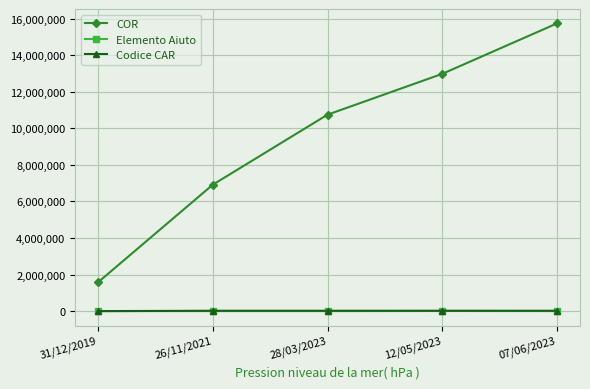

What is the highest value of the COR series?

15739603.0